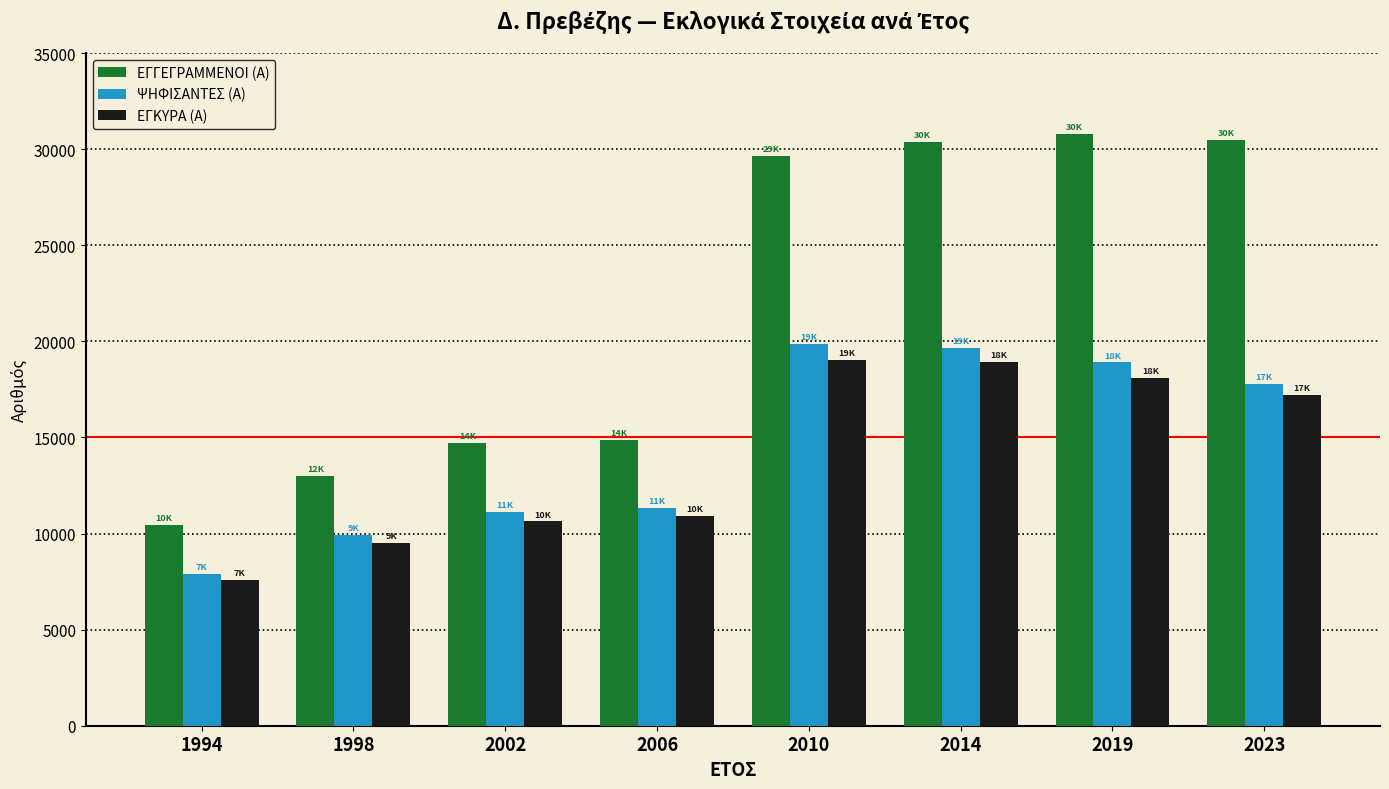

Is it true that ΕΓΓΕΓΡΑΜΜΕΝΟΙ (Α) equals 10468 at 1994?

True